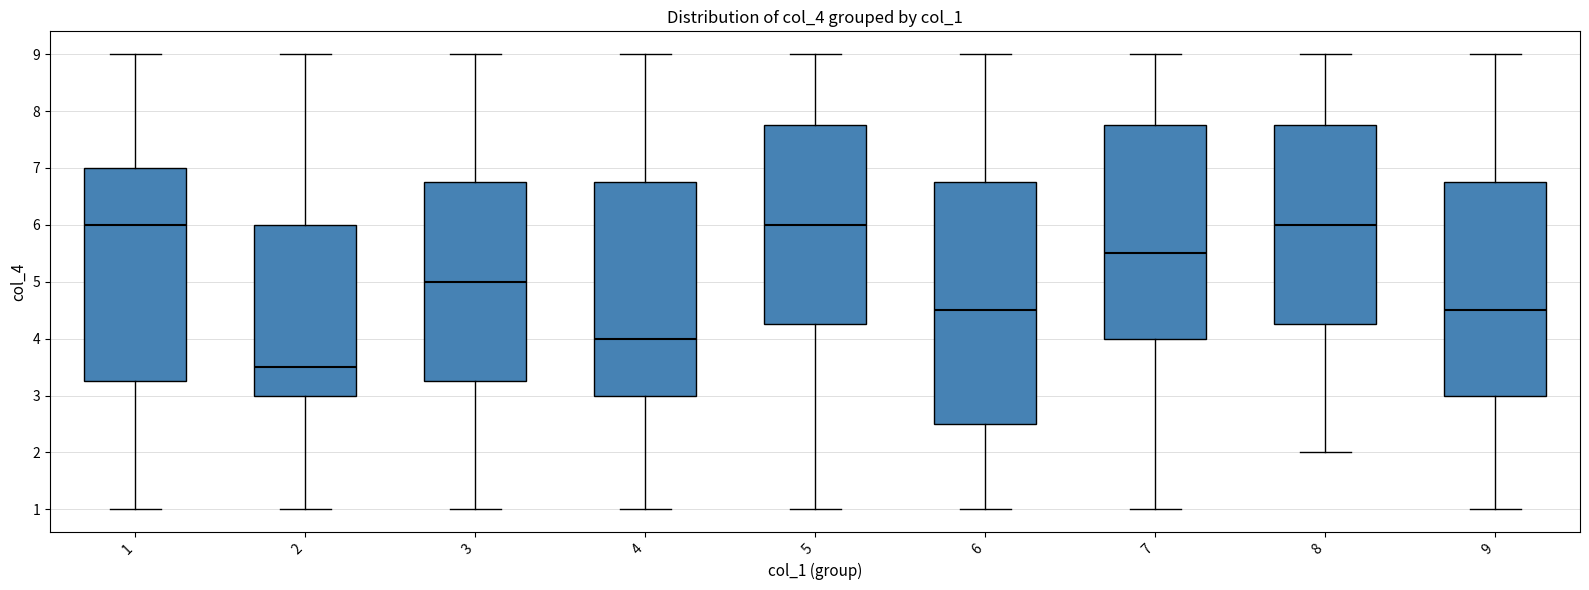

Reading left to right, transcribe this box plot: for each box, give where its median line is, the range the box spans, and where its two whiskers end, as read against the y-axis. The values are not printed on the chart, so give them approximately, as read against the axis.

1: median 6.0, box 3.3 to 7.0, whiskers 1.0 to 9.0
2: median 3.5, box 3.0 to 6.0, whiskers 1.0 to 9.0
3: median 5.0, box 3.3 to 6.8, whiskers 1.0 to 9.0
4: median 4.0, box 3.0 to 6.8, whiskers 1.0 to 9.0
5: median 6.0, box 4.3 to 7.8, whiskers 1.0 to 9.0
6: median 4.5, box 2.5 to 6.8, whiskers 1.0 to 9.0
7: median 5.5, box 4.0 to 7.8, whiskers 1.0 to 9.0
8: median 6.0, box 4.3 to 7.8, whiskers 2.0 to 9.0
9: median 4.5, box 3.0 to 6.8, whiskers 1.0 to 9.0